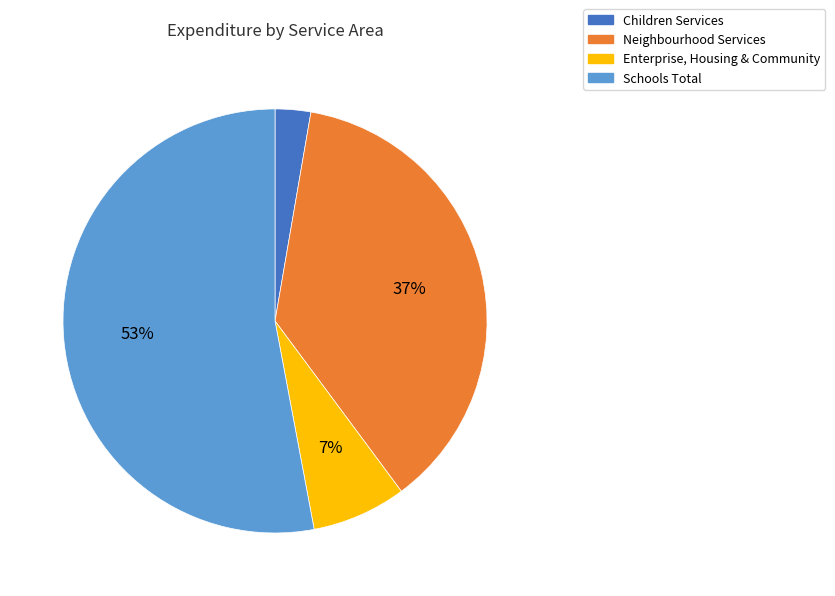

To the nearest percent, what is the difference between the largest and smallest slice percentages?

50%